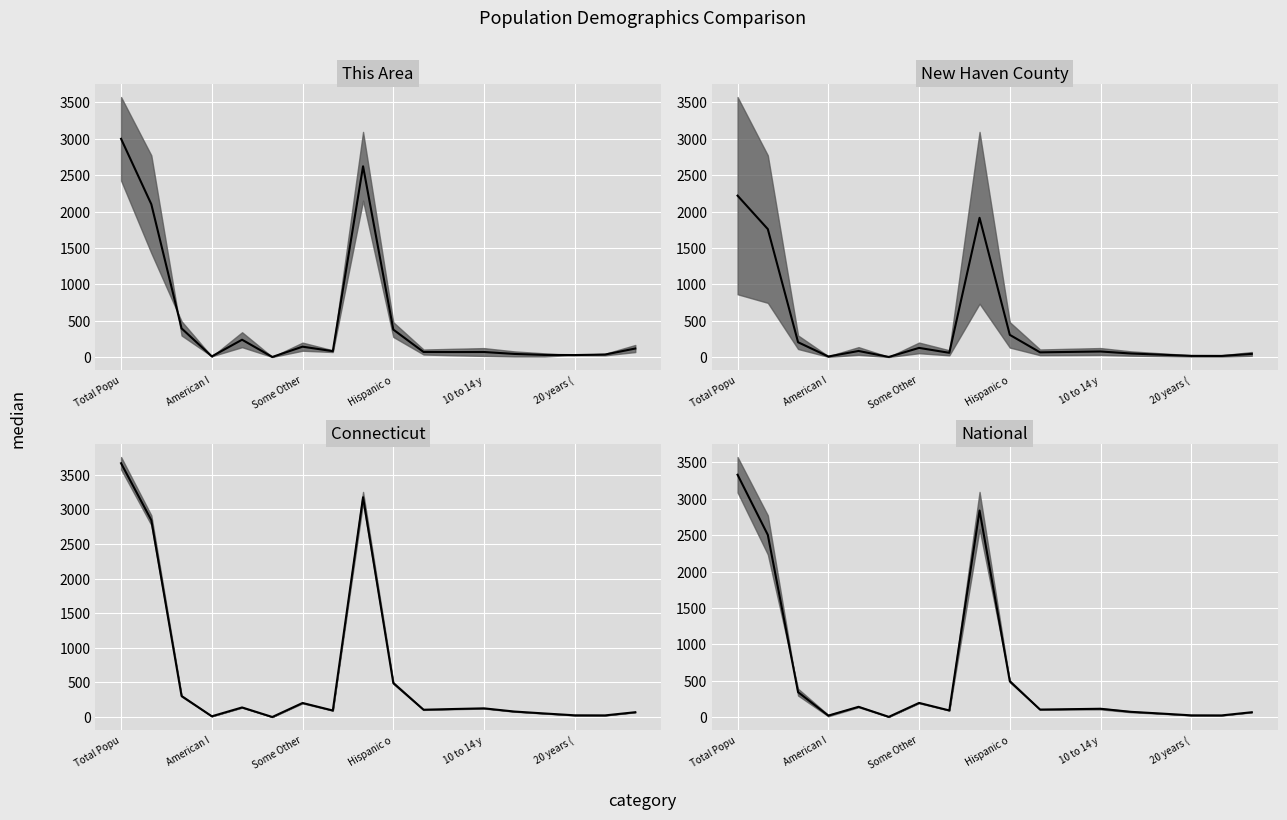

What is the difference between the values at 6 and 17?

128.1